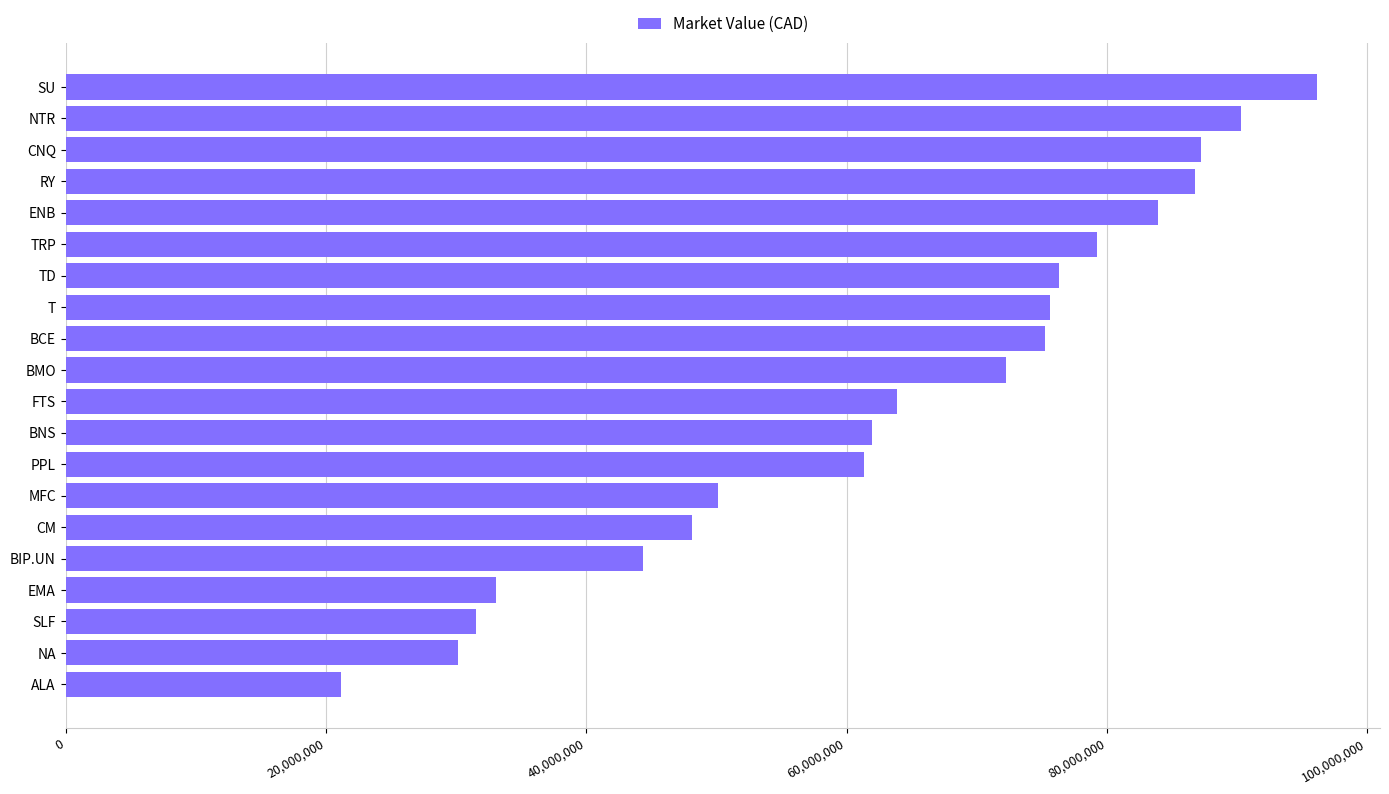

What is the difference between the maximum and minimum values?

75030480.0